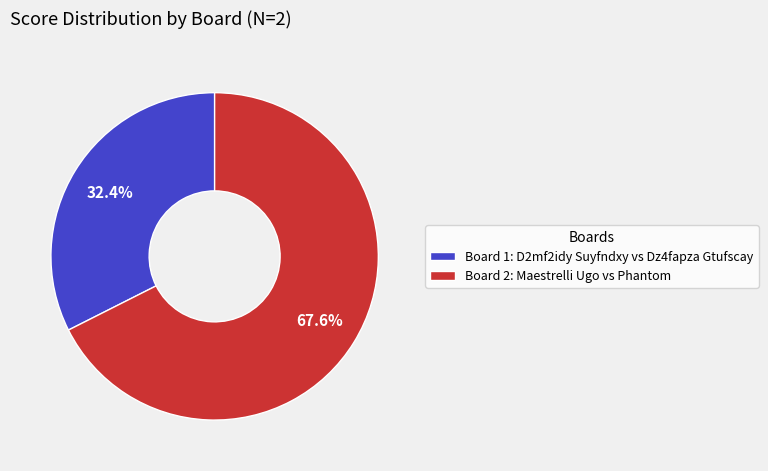

What is the total percentage of Board 2 and Board 1?

100.0%